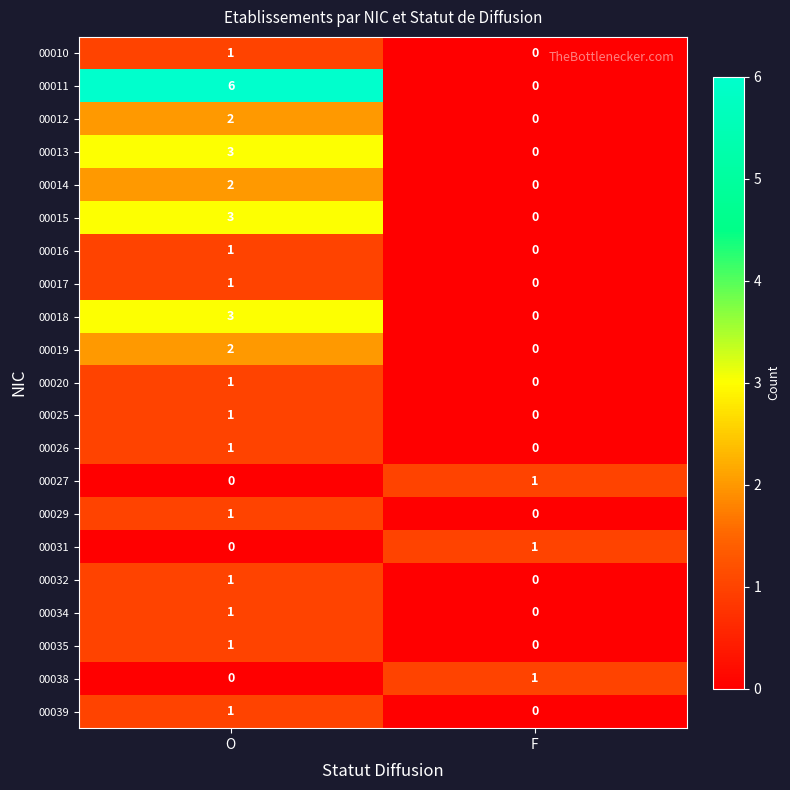

Which series has the largest total across all categories?

00011